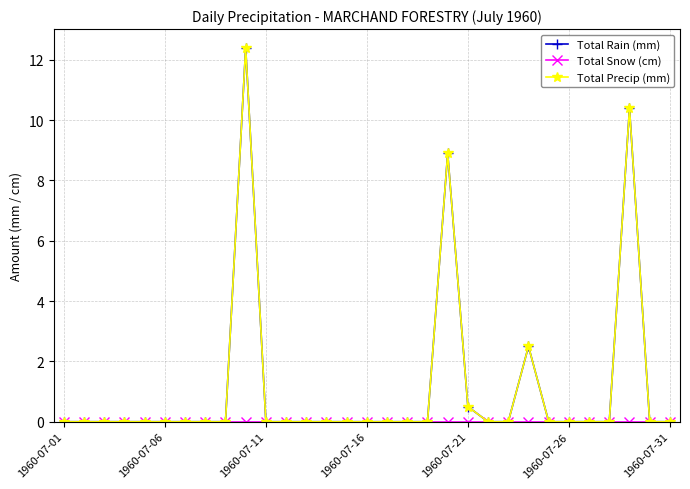

Which label corresponds to the smallest value in the chart?

1960-07-01